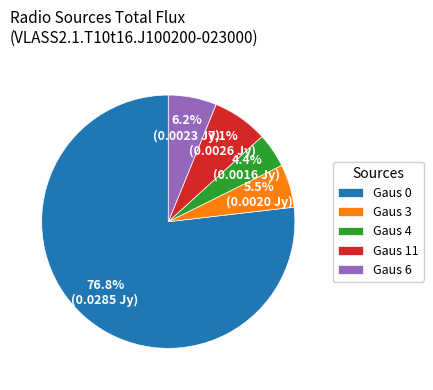

Which slice is the largest?

Gaus 0